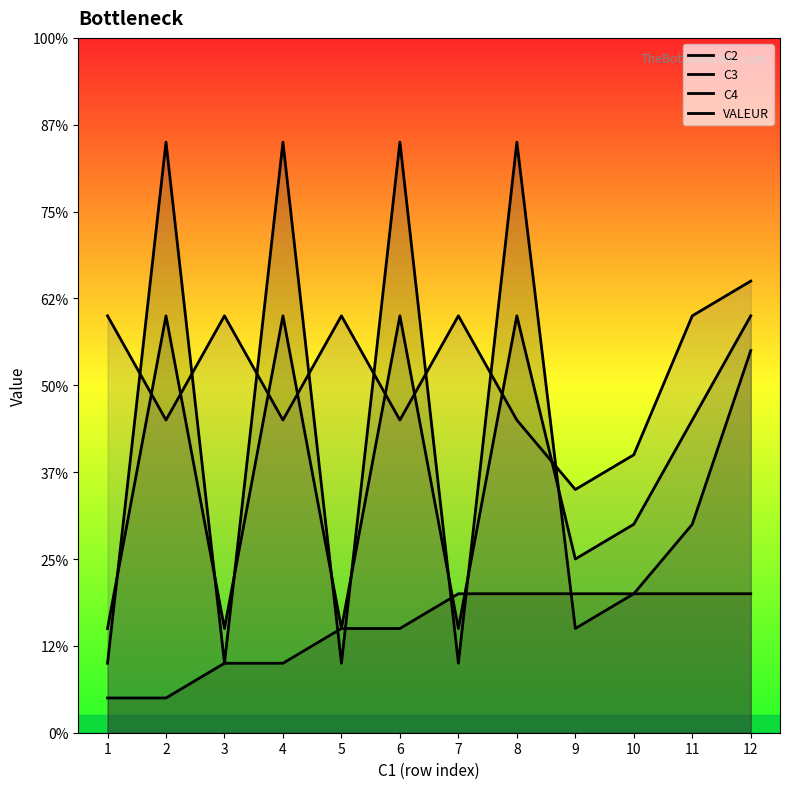

Does the chart display data point markers on the line(s)?

No